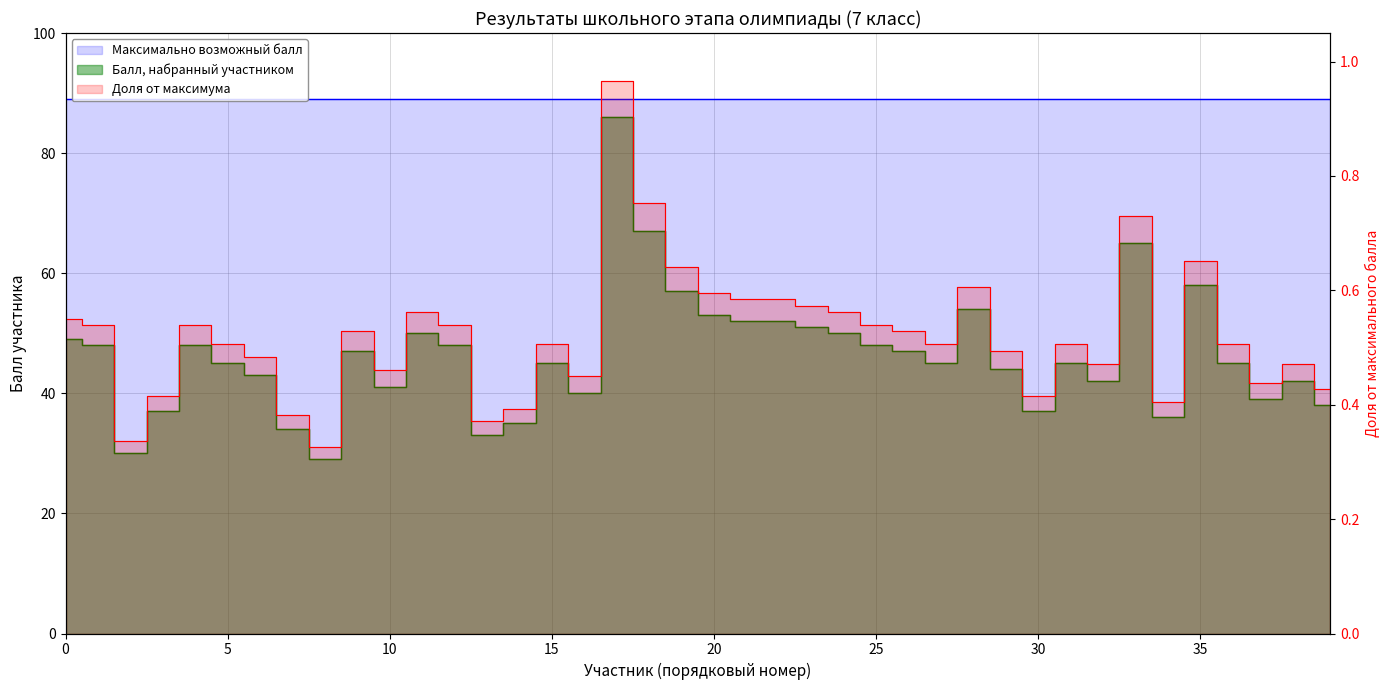

The chart shows a value of 53 at 17. True or false?

False